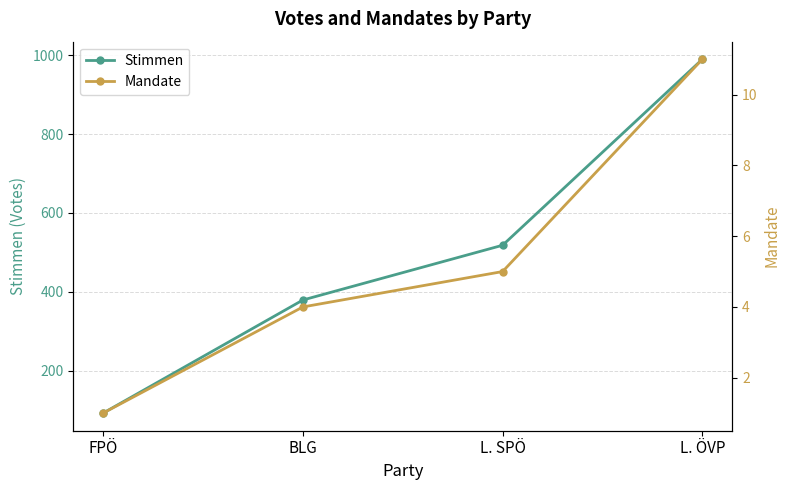

Which category has the highest value in the Mandate series?

L. ÖVP